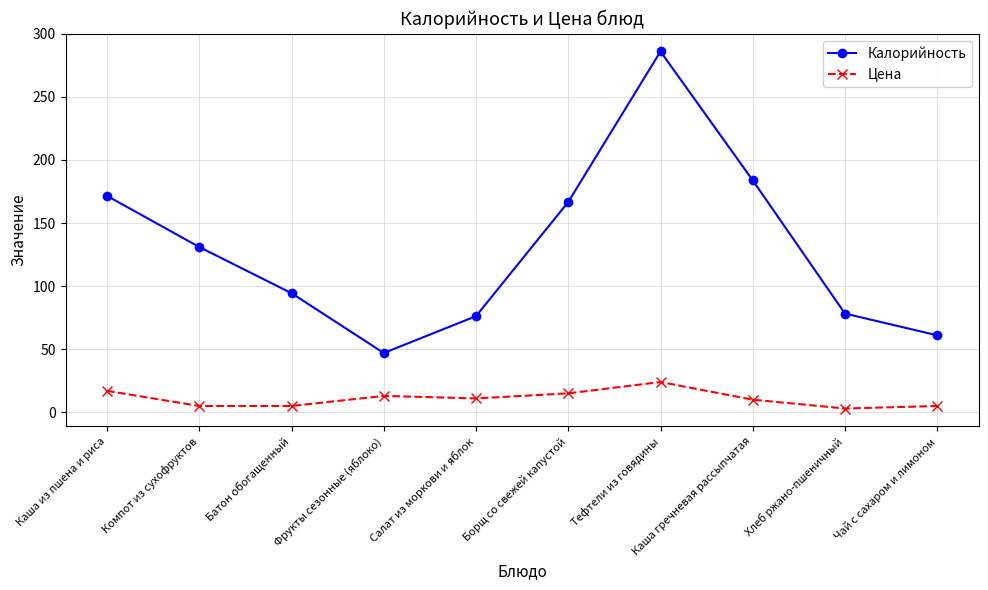

How many lines are shown in the chart?

2